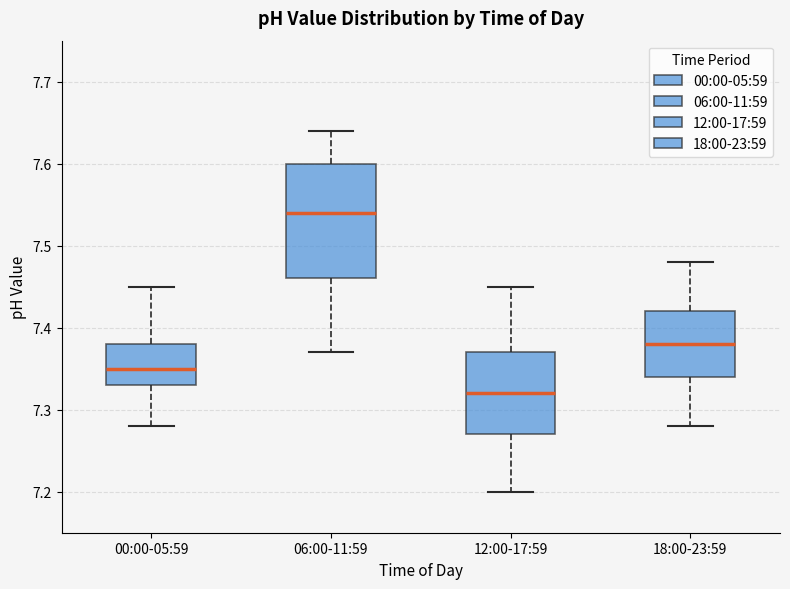

Comparing the boxes themselves (not the whiskers), which one is the tallest?

06:00-11:59